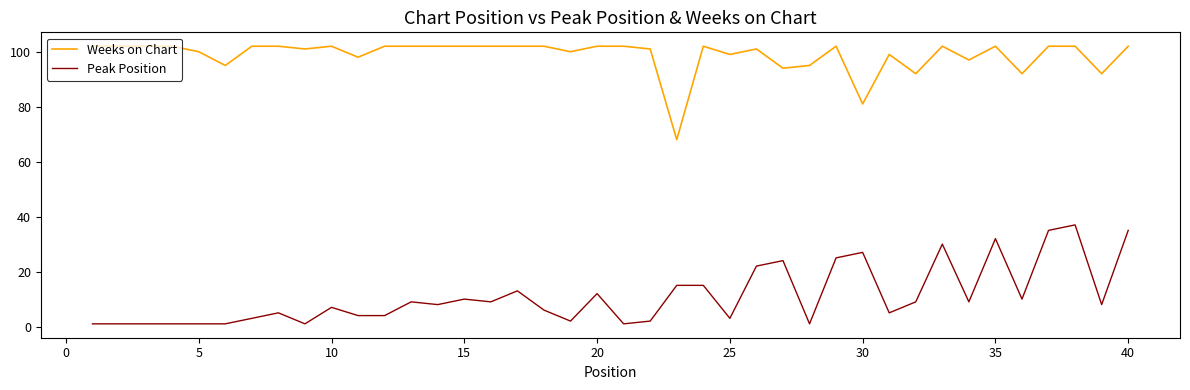

Which series has the largest total across all categories?

Weeks on Chart